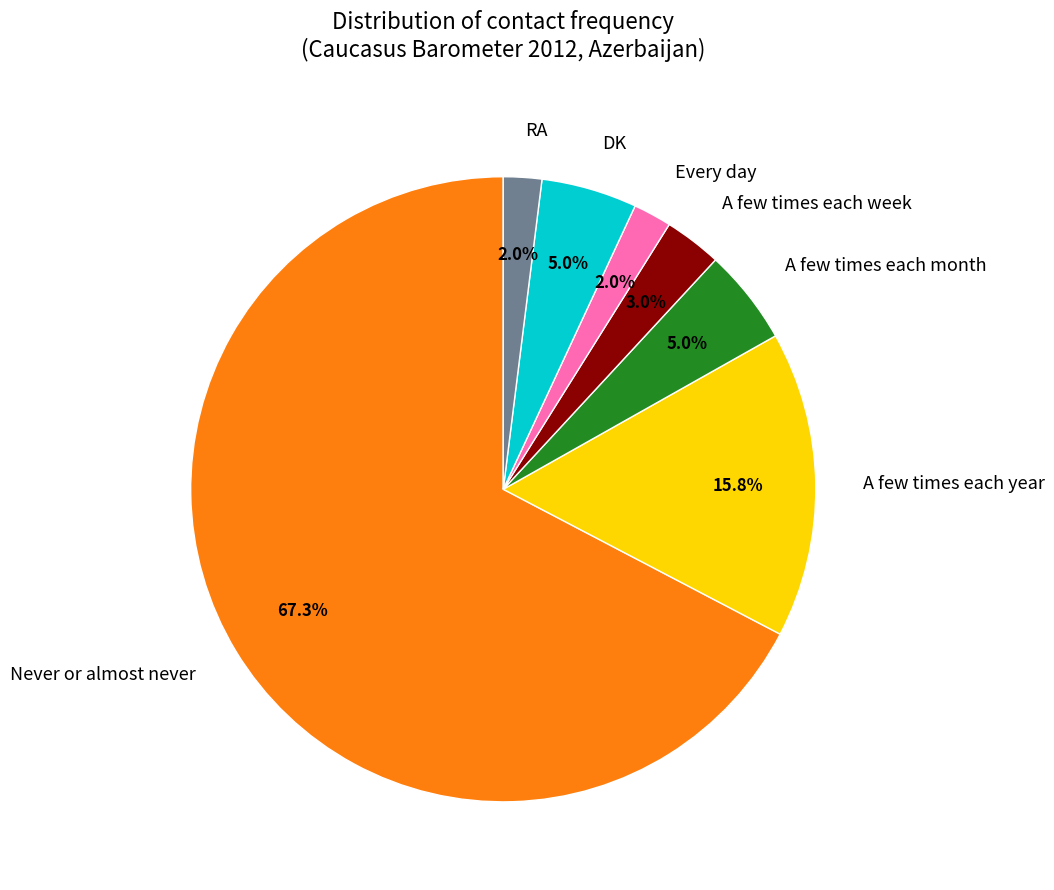

To the nearest percent, what portion does RA represent?

2%